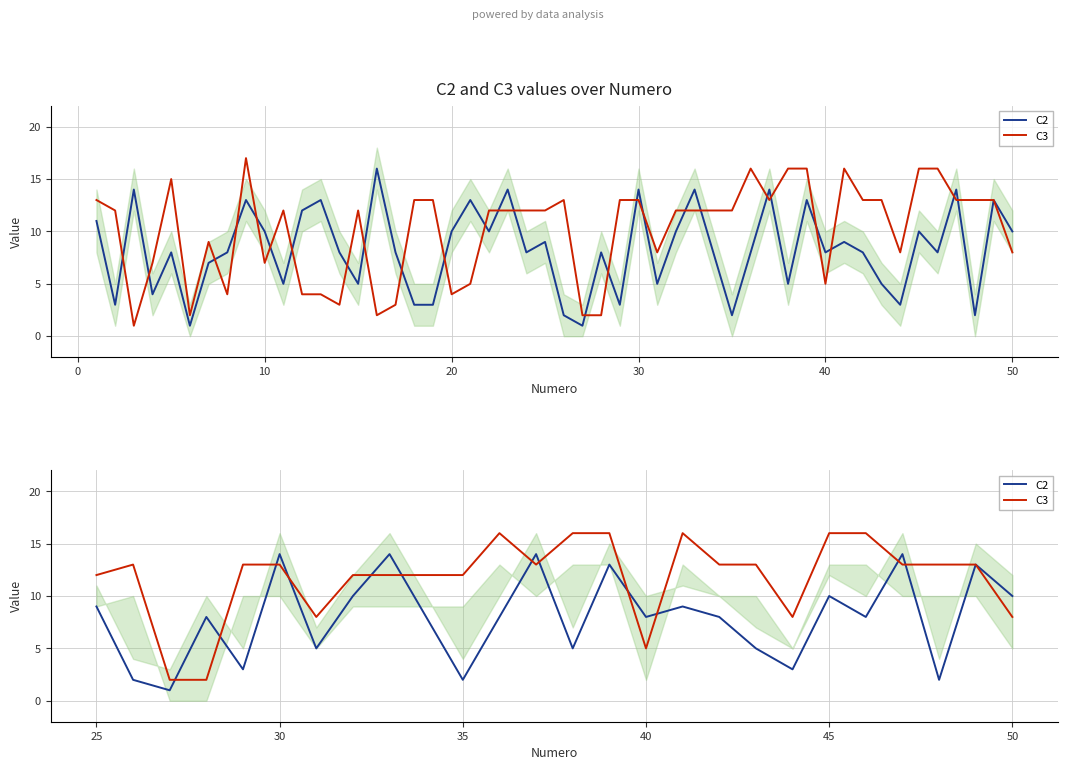

In C3, how many points are higher than both neighbors (excluding endpoints)?

3